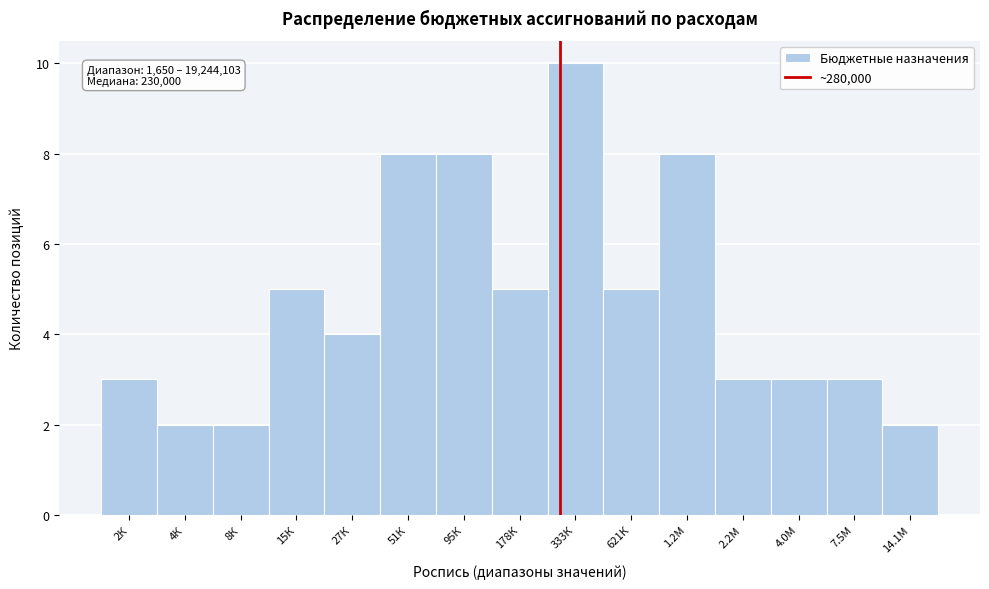

Reading right to left, list all the values displayed in this chart.

14.1М=2	7.5М=3	4.0М=3	2.2М=3	1.2М=8	621К=5	333К=10	178К=5	95К=8	51К=8	27К=4	15К=5	8К=2	4К=2	2К=3